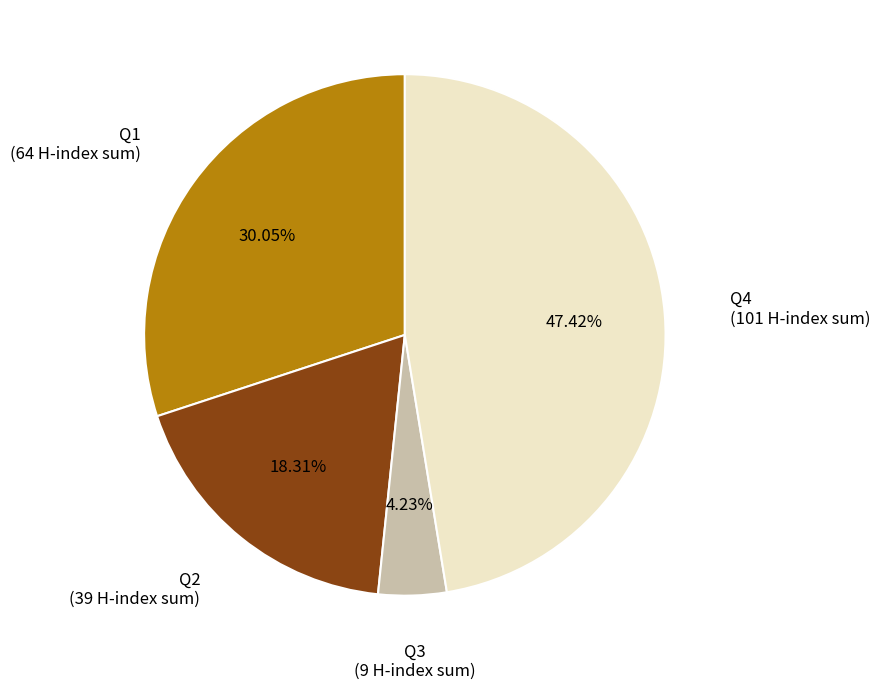

To the nearest percent, what percentage of the pie is Q4?

47%